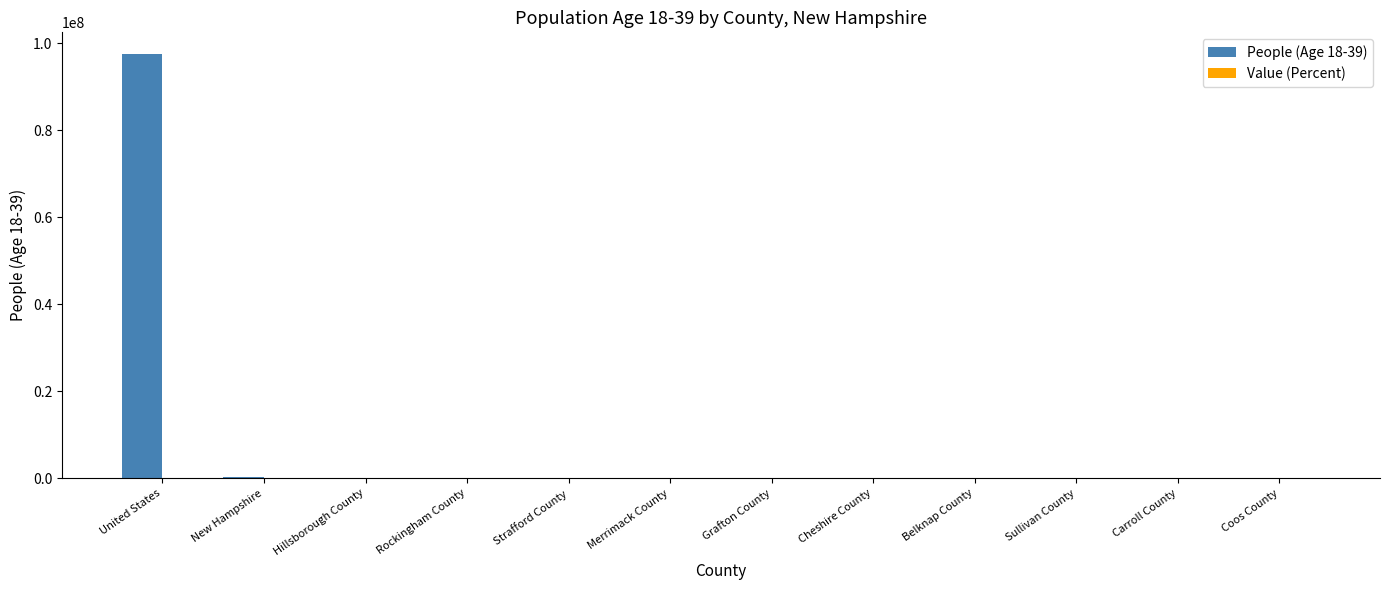

Which series has the largest total across all categories?

People (Age 18-39)